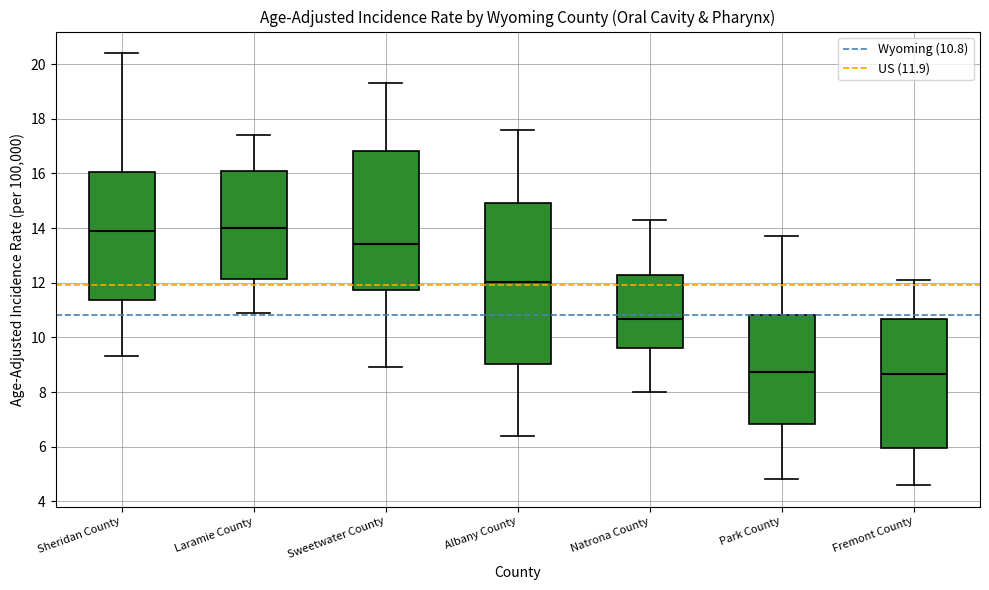

Where does the upper whisker of the box for Fremont County end on the y-axis? The values are not printed on the chart, so give them approximately, as read against the axis.

12.2